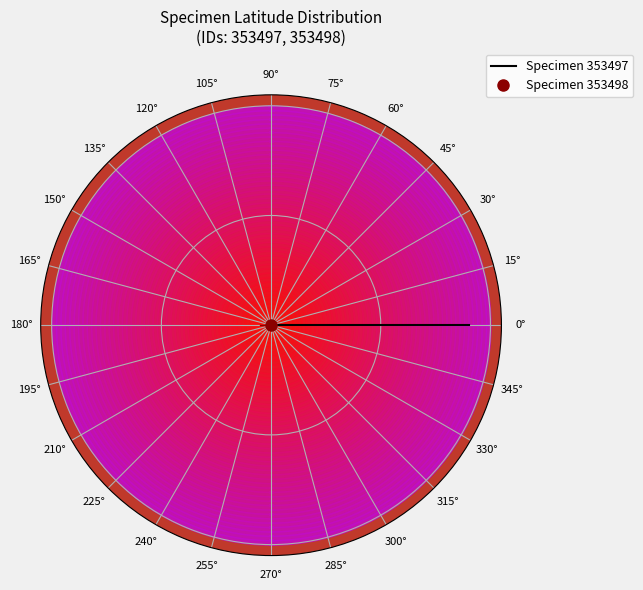

How many segments does this pie chart have?

2